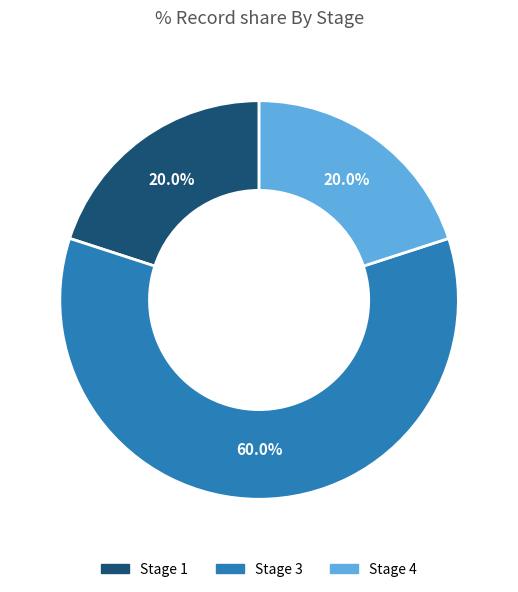

Which category accounts for the majority?

Stage 3